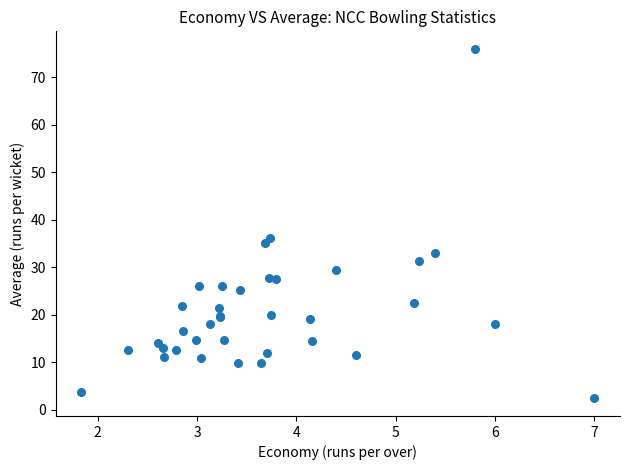

What Y value in the scatter plot is closest to 39?

36.2